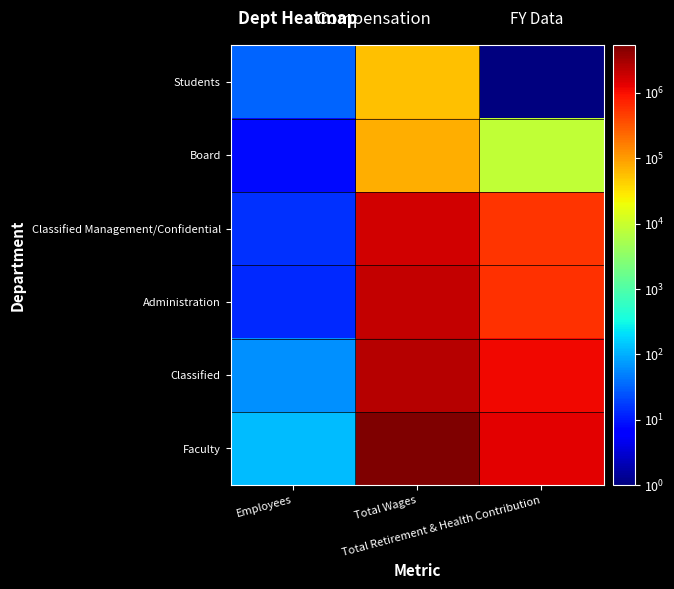

How many categories are shown in the chart?

3